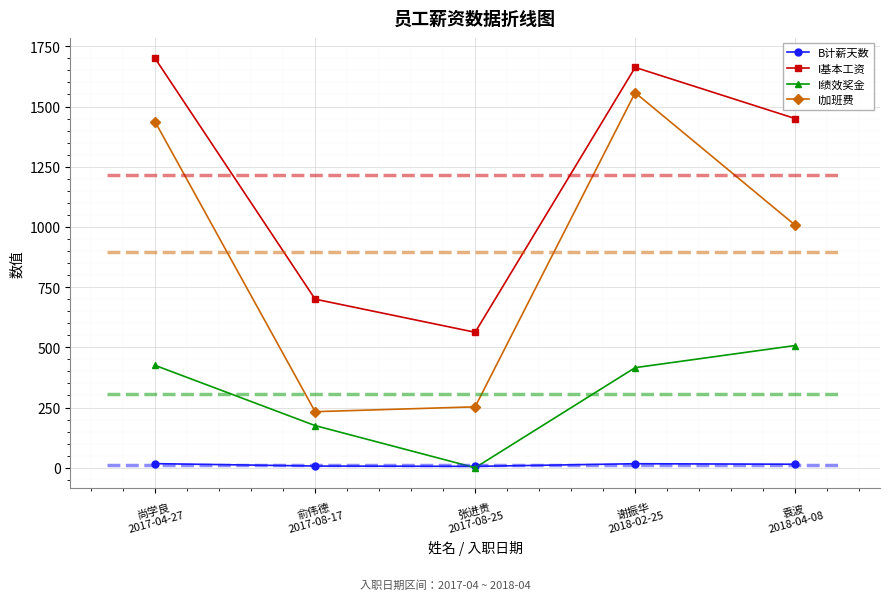

What is the sum of the B计薪天数 values at 袁波
2018-04-08 and 谢振华
2018-02-25?

31.1